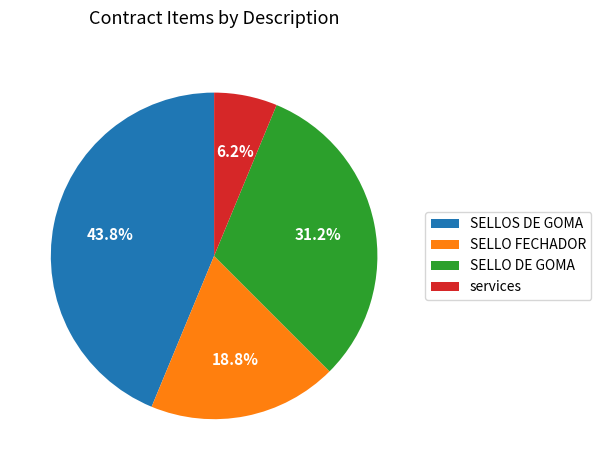

Rank the categories by value from highest to lowest.

SELLOS DE GOMA, SELLO DE GOMA, SELLO FECHADOR, services